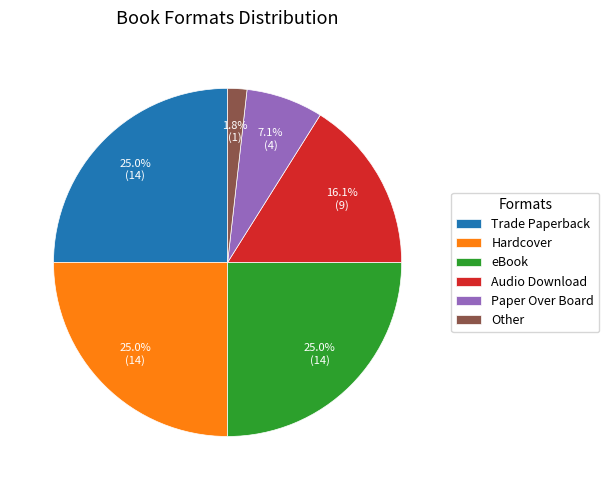

What percentage is the Trade Paperback slice, to the nearest percent?

25%